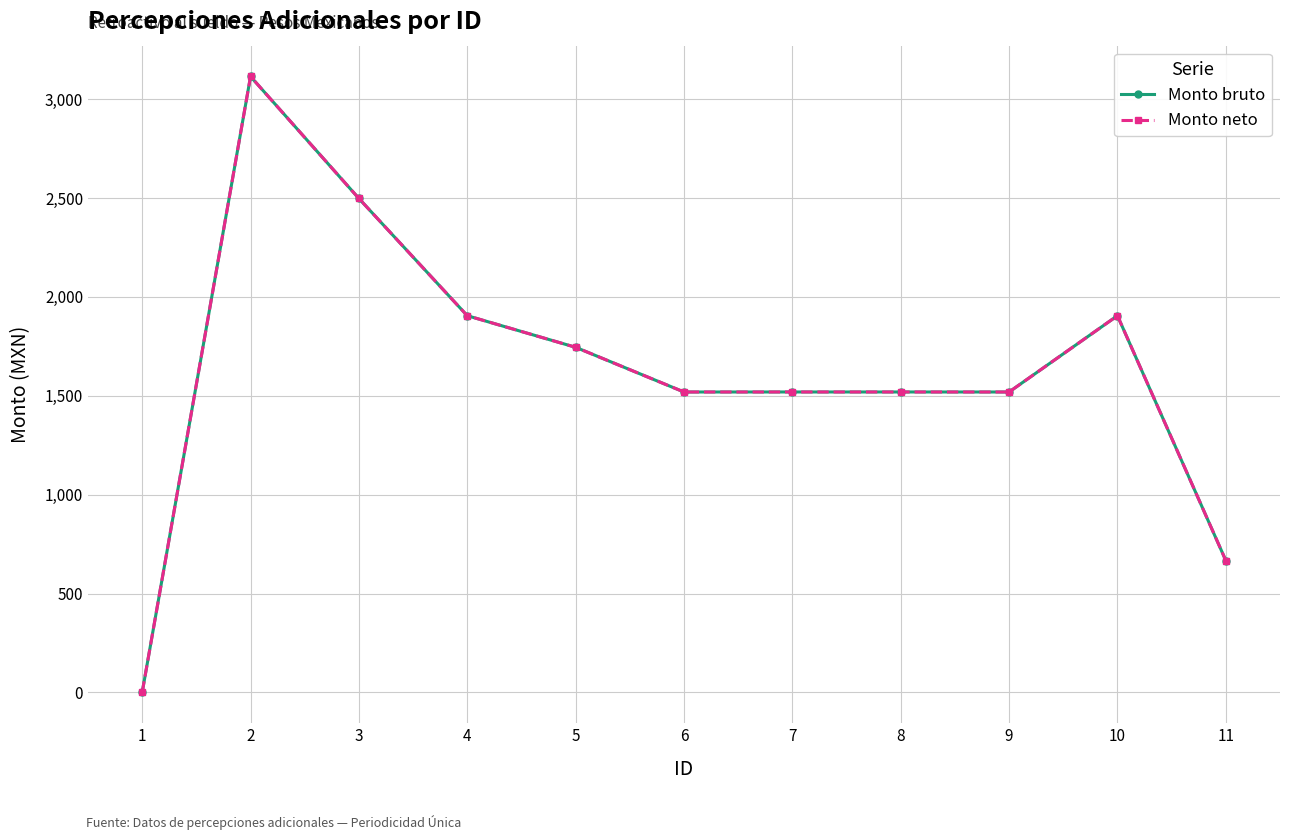

At which category does the chart reach its minimum across all series?

1